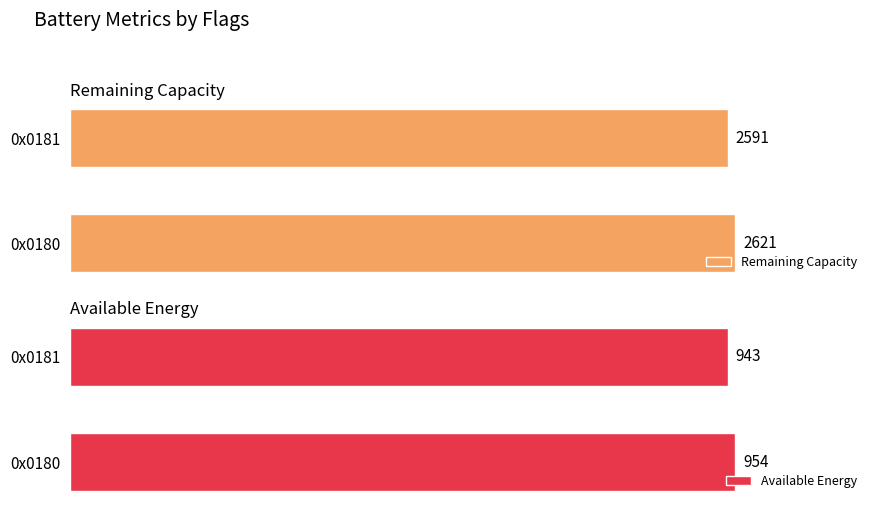

What is the lowest value of the Available Energy series?

943